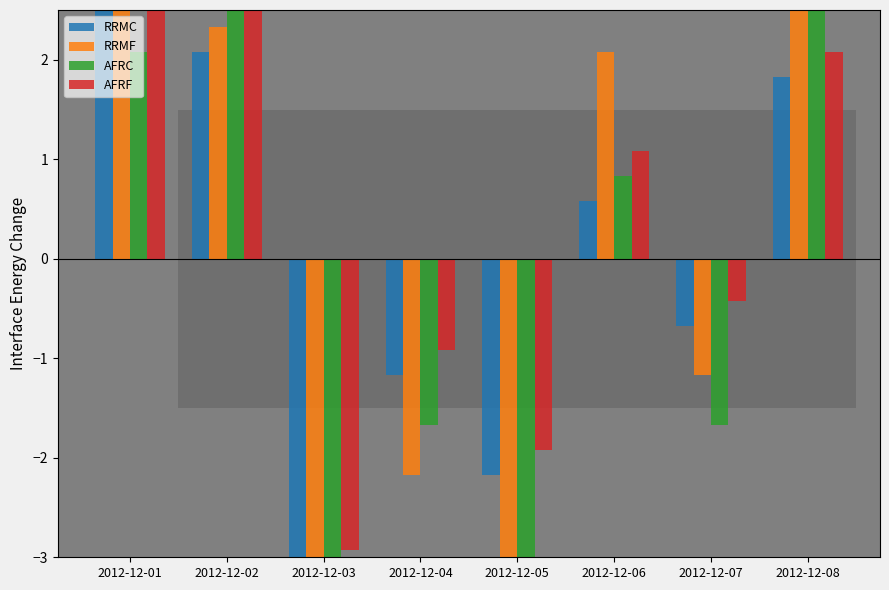

How many series are shown in this chart?

4